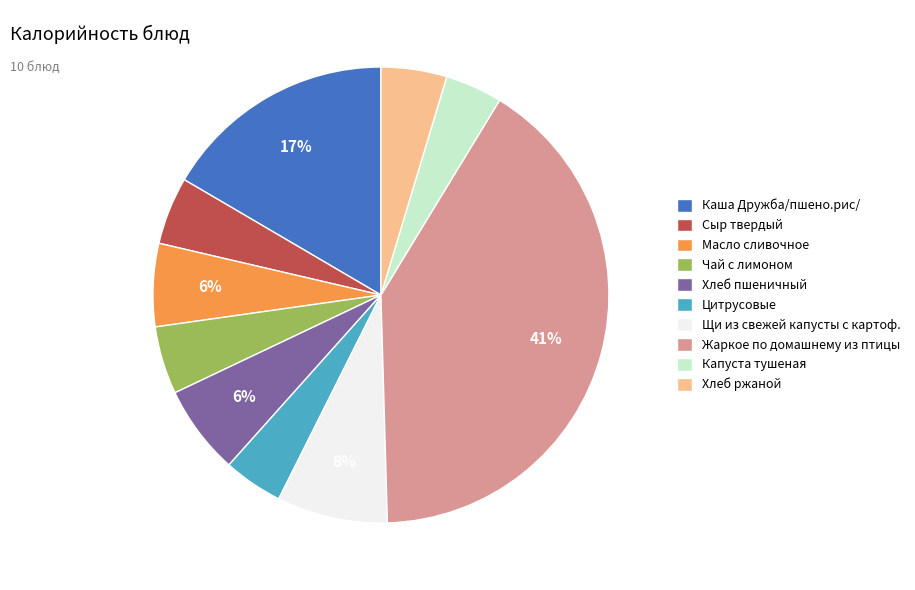

True or false: Каша Дружба/пшено.рис/ accounts for 17% of the total.

True